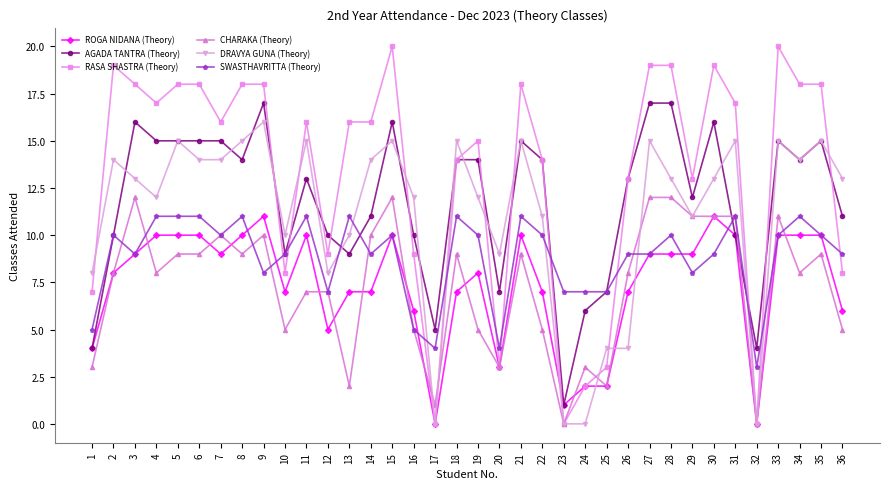

At which category does SWASTHAVRITTA (Theory) reach its first local valley?

3